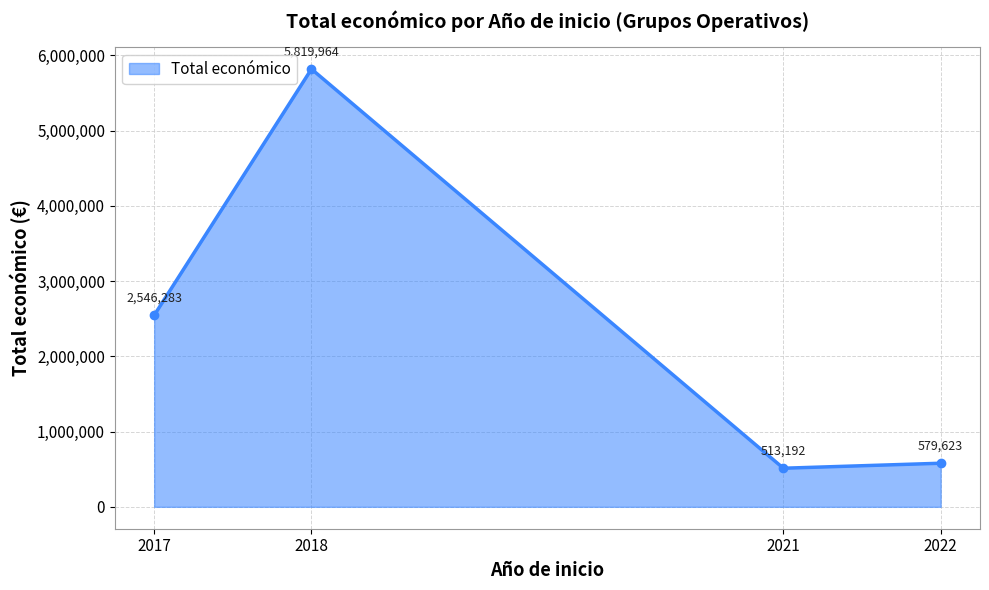

Reading right to left, extract all data points from this chart.

579623	513192	5819964	2546283